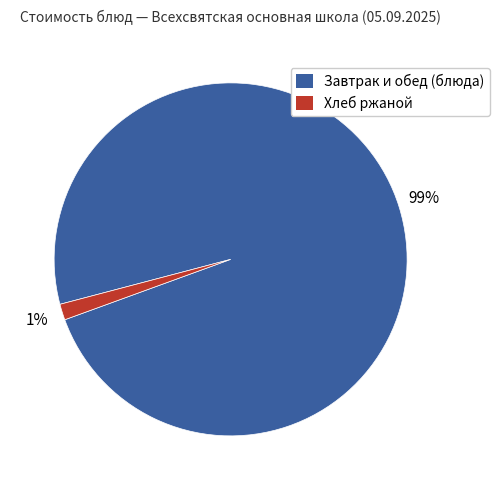

To the nearest percent, what is the average slice percentage?

50%